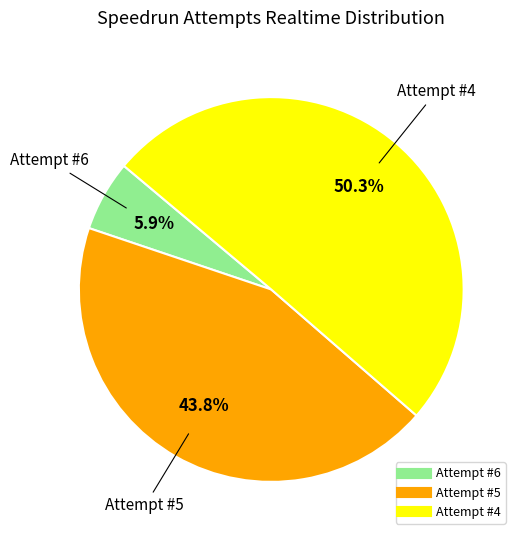

What percentage do Attempt #4 and Attempt #5 together represent?

94.1%